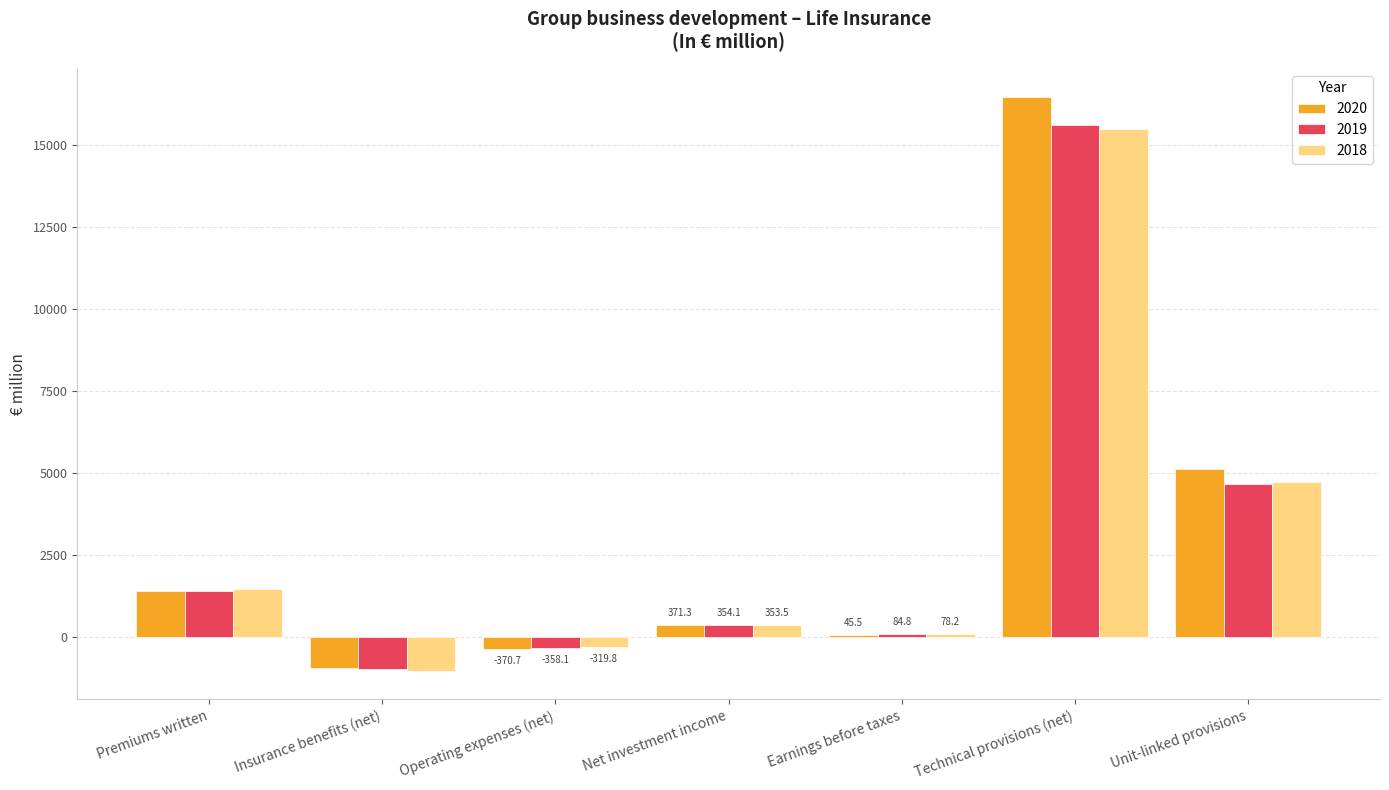

Are the bars horizontal?

No